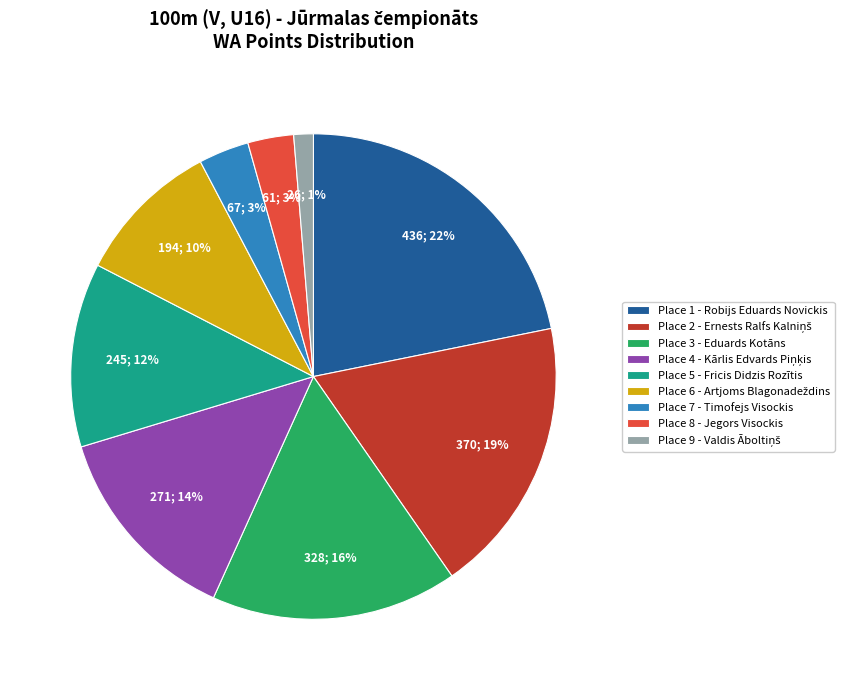

To the nearest percent, what percentage of the pie is Place 5 - Fricis Didzis Rozītis?

12%